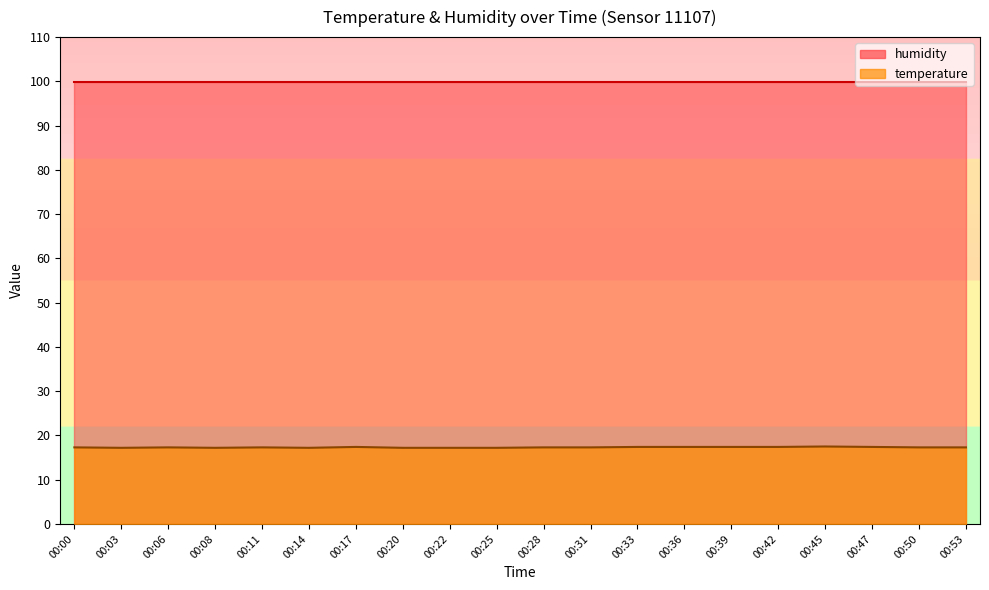

What is the minimum value shown in the chart?

17.2